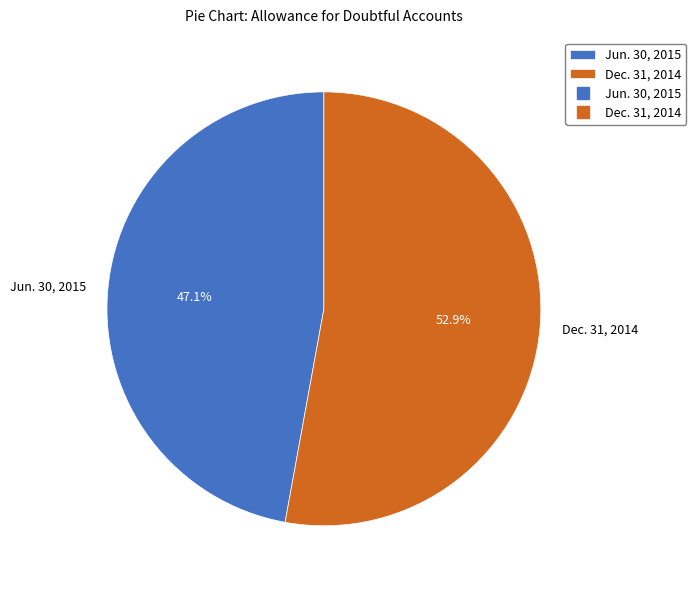

To the nearest percent, what is the average slice percentage?

50%